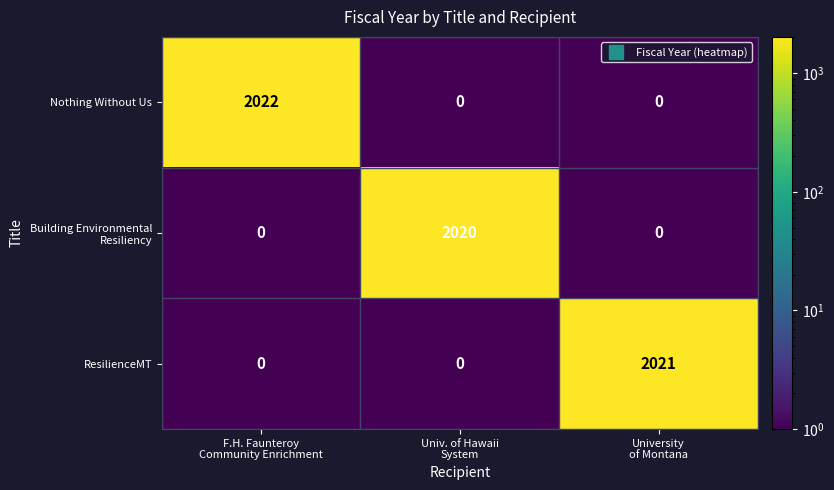

How many distinct data groups are displayed?

3